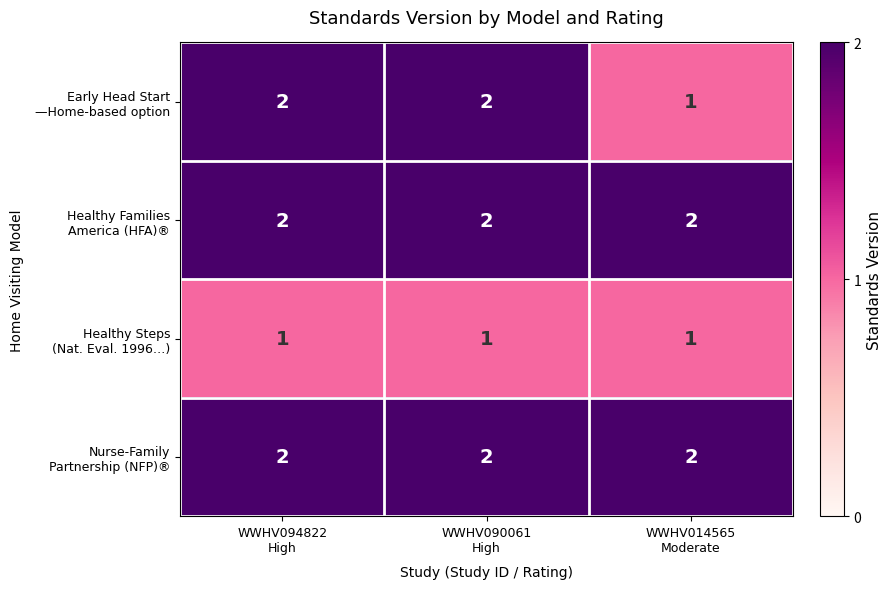

At how many categories does at least one series exceed 1?

3